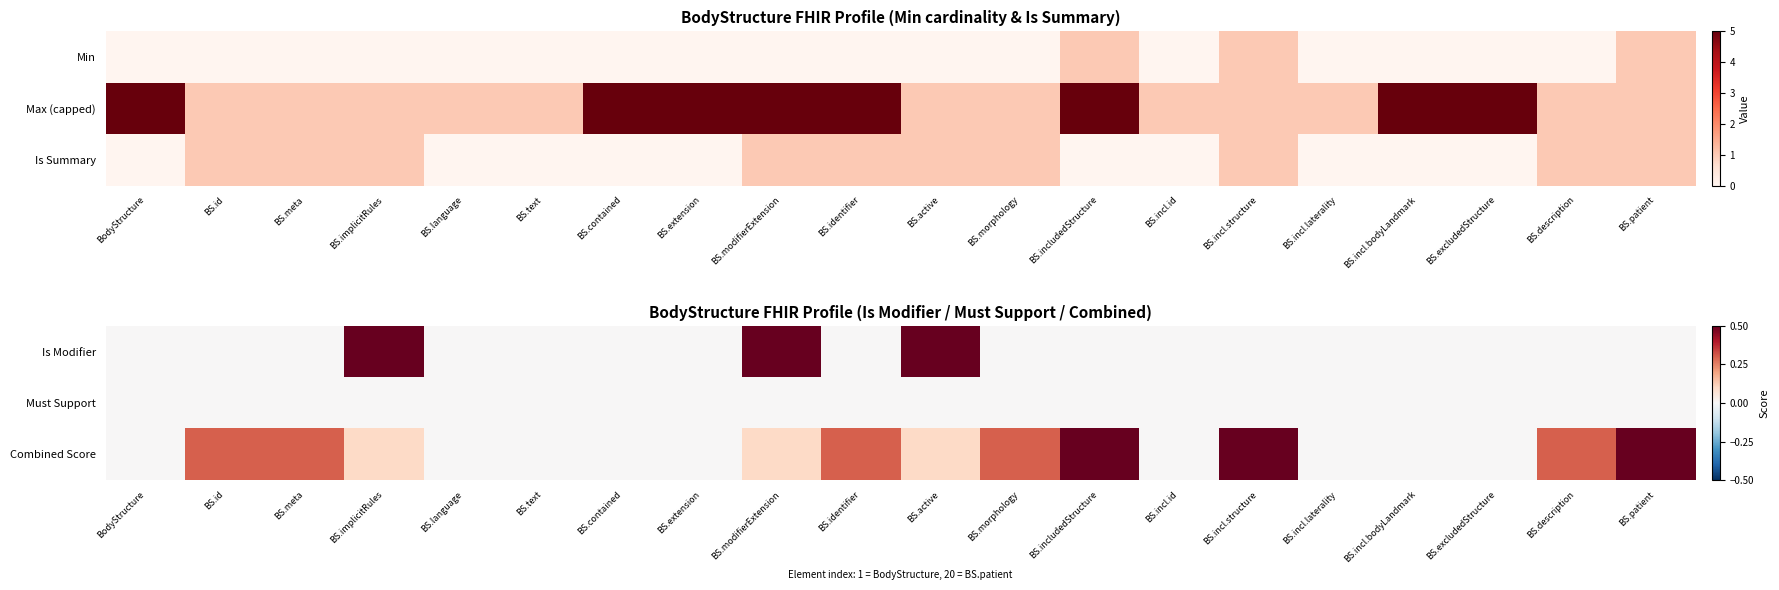

At BS.active, list the series in order from smallest to largest.

Must Support, Combined Score, Is Modifier